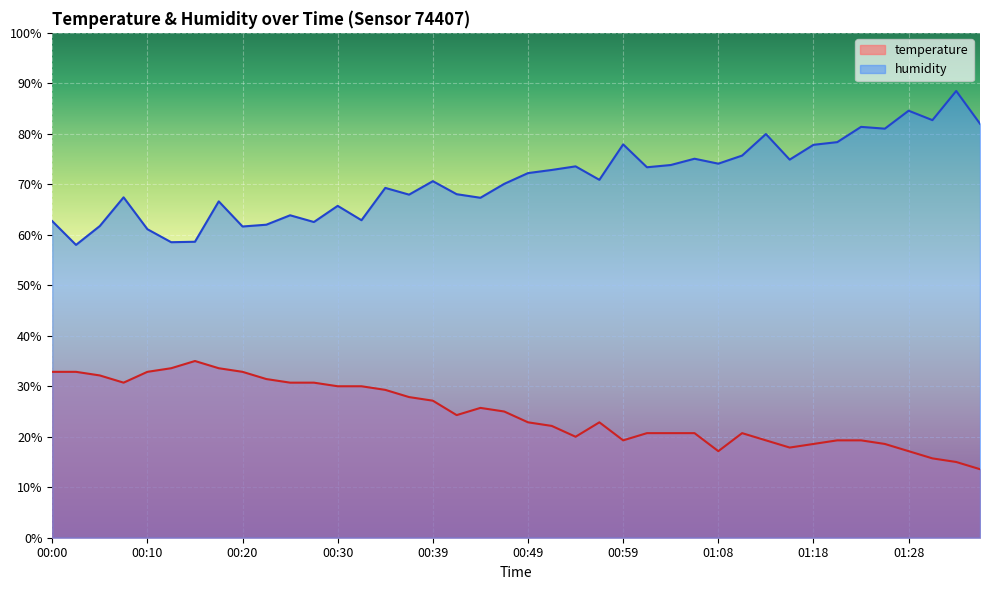

In humidity, how many points are higher than both neighbors (excluding endpoints)?

13